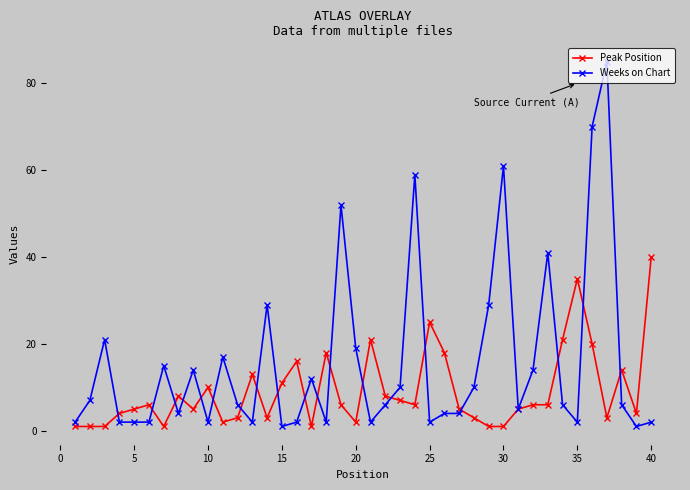

Is this an area chart (filled region under the line)?

No